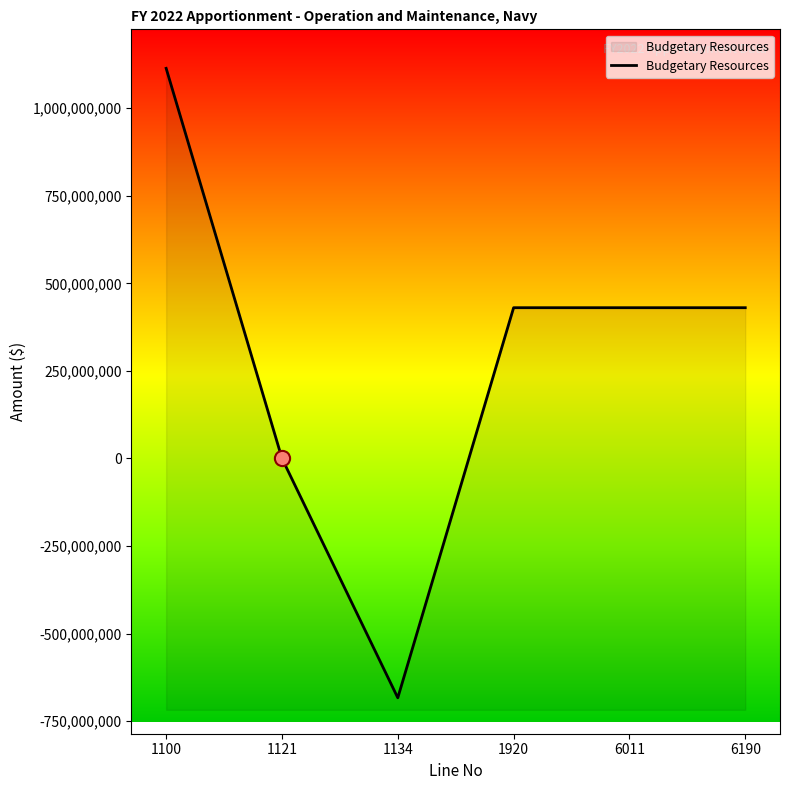

Approximately how many times larger is the value at 1100 compared to 1121?

14467.2